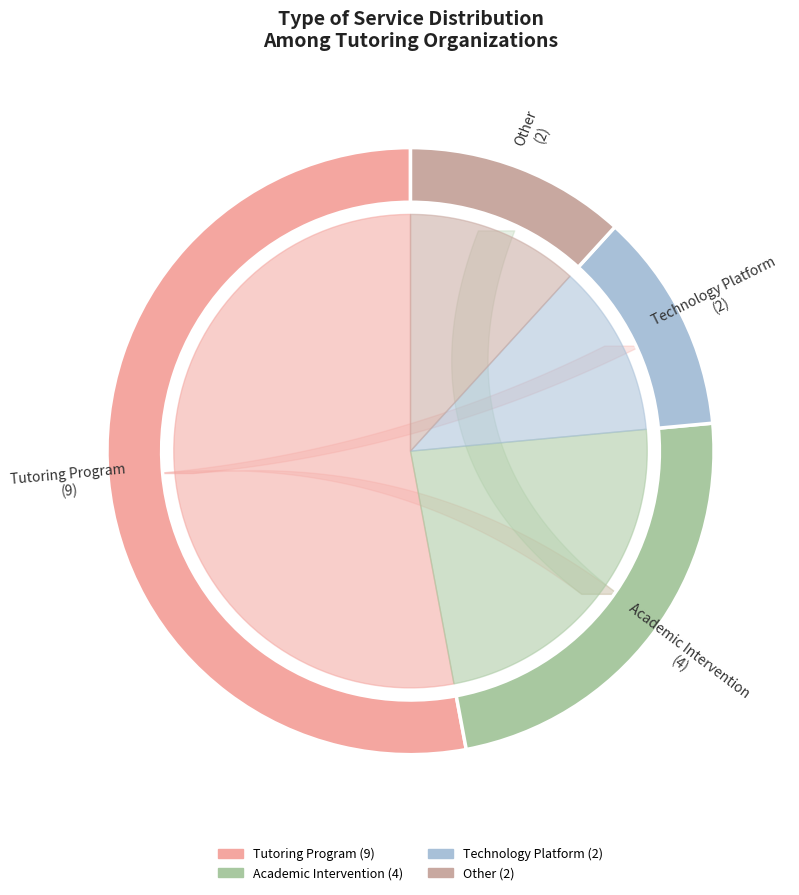

What is the largest slice in the pie chart?

Tutoring Program